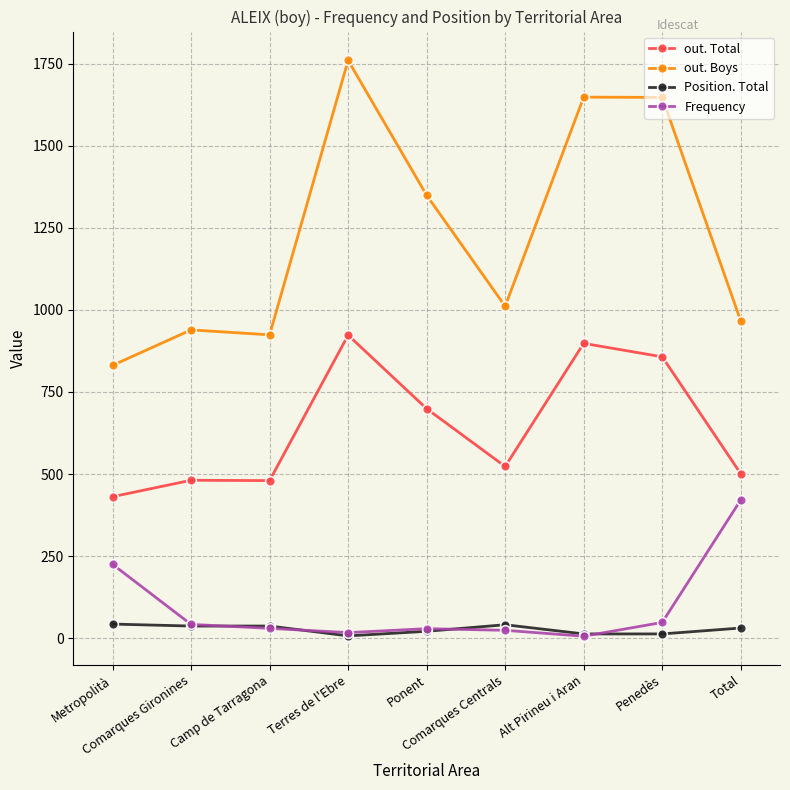

What are all the series names shown in the legend?

out. Total, out. Boys, Position. Total, Frequency